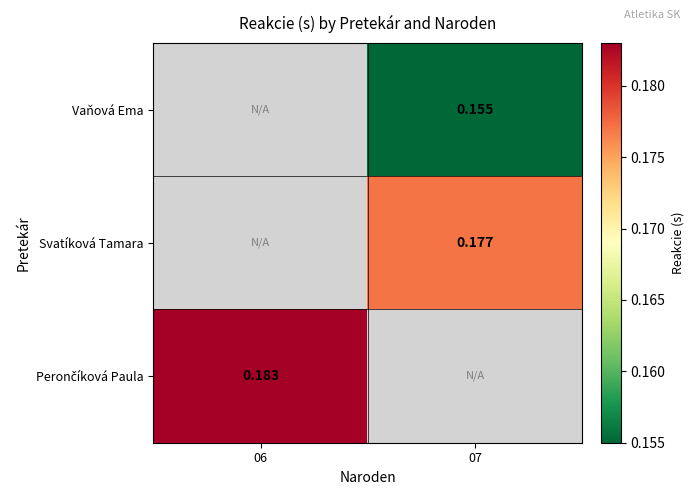

Where does the Vaňová Ema series first go above 0?

07